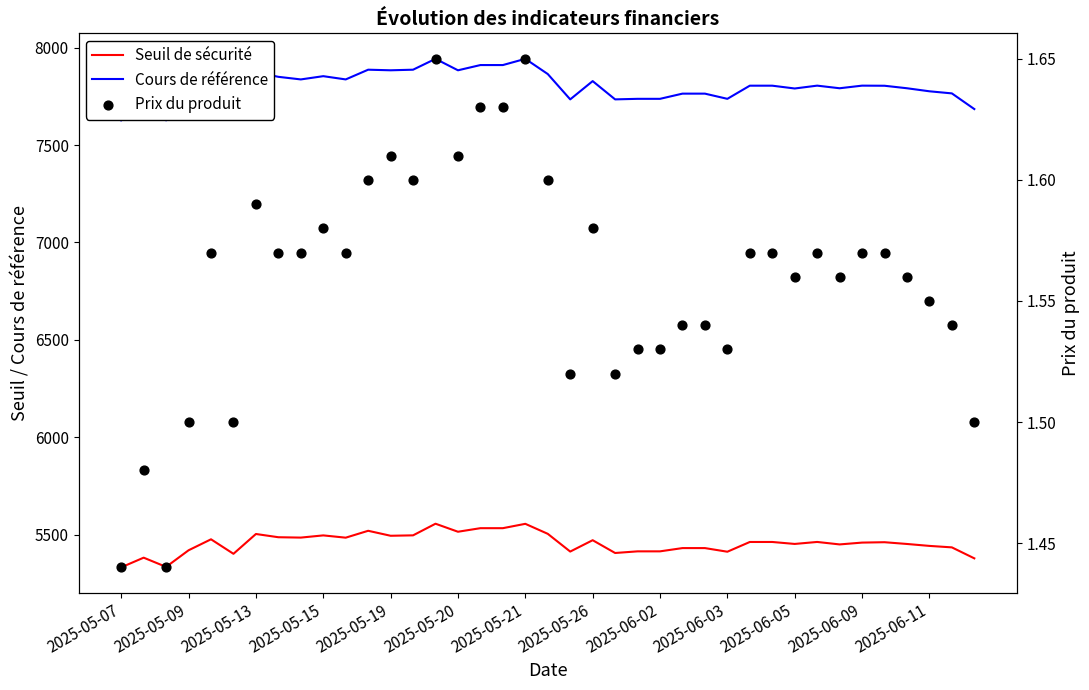

Which series contains the highest Y value?

Cours de référence